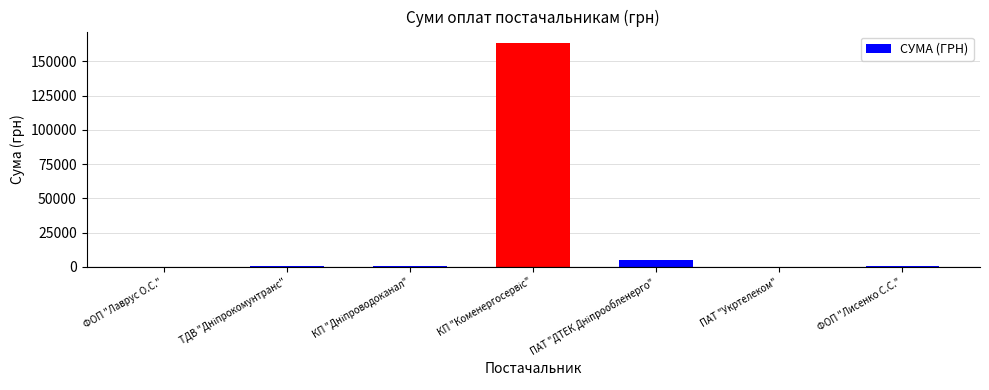

What is the maximum value shown in the chart?

163539.9